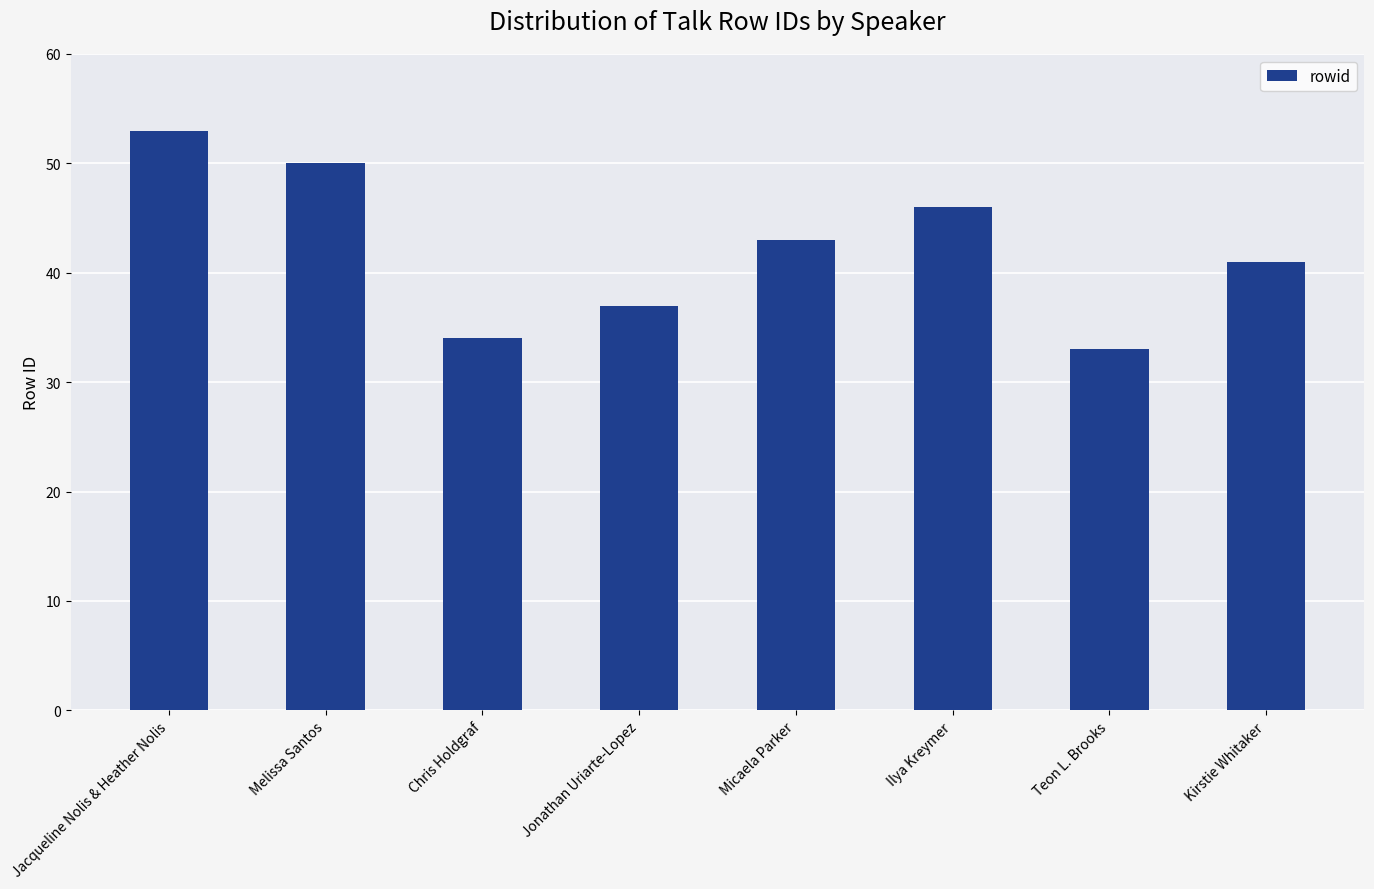

What is the change in value from Melissa Santos to Jonathan Uriarte-Lopez?

-13